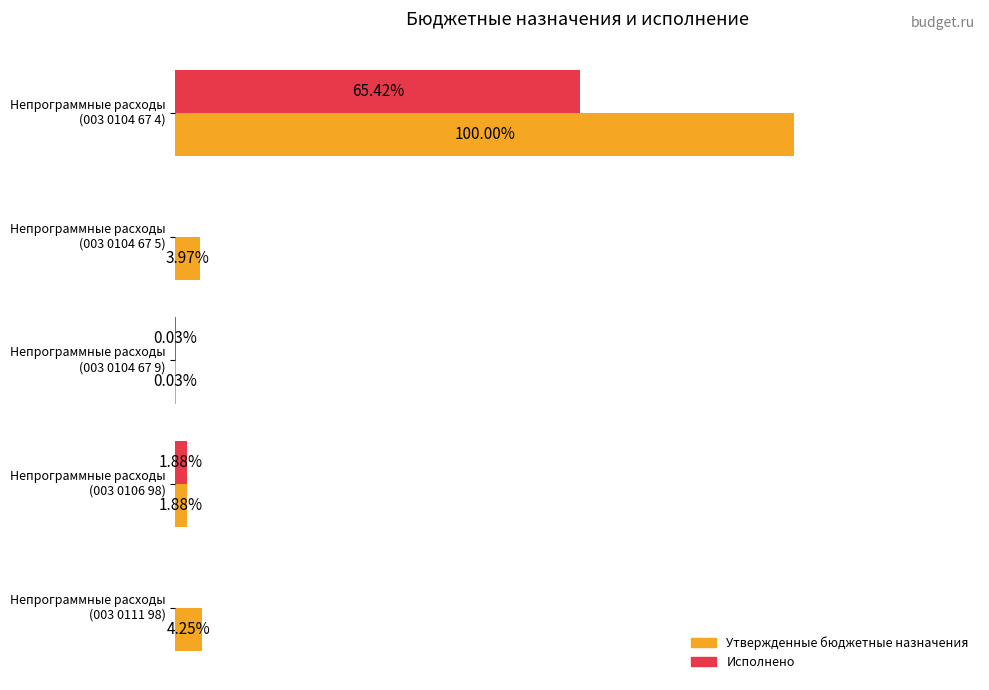

Which series has the largest total across all categories?

Утвержденные бюджетные назначения